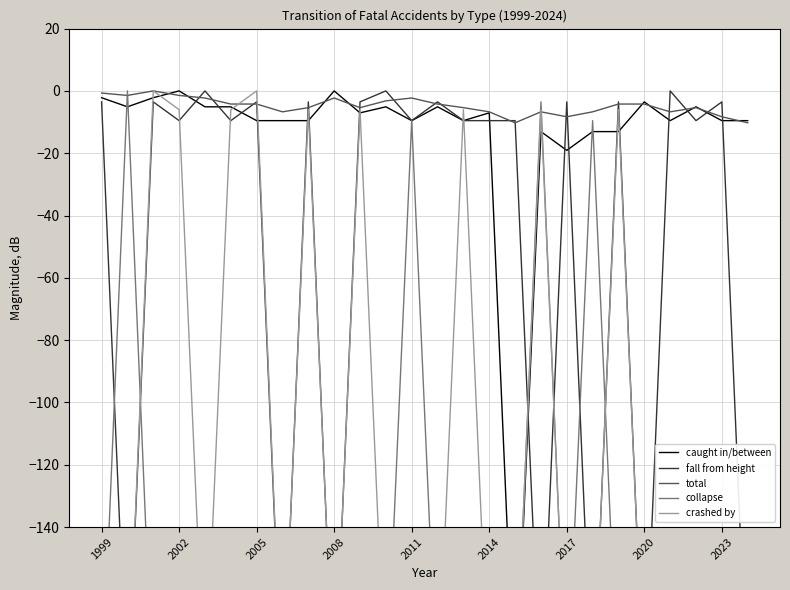

Which series has the widest spread of values?

caught in/between